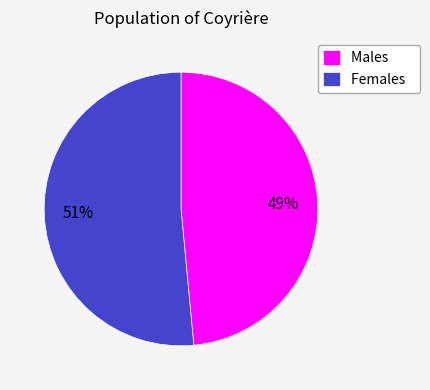

To the nearest percent, what is the average slice percentage?

50%